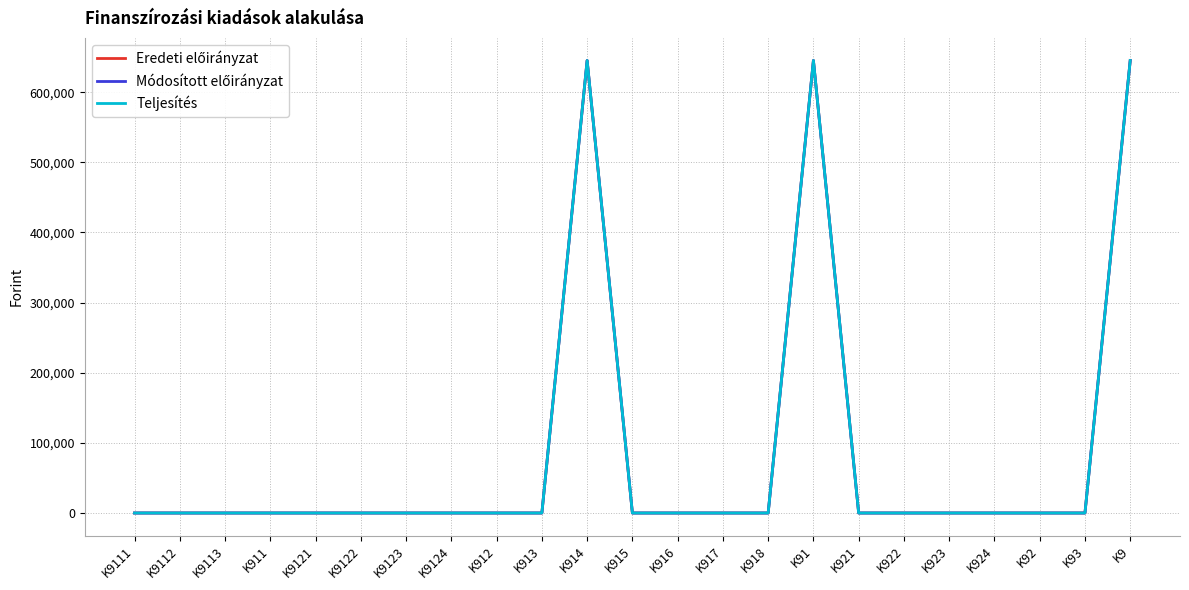

What position from the right is K911?

20